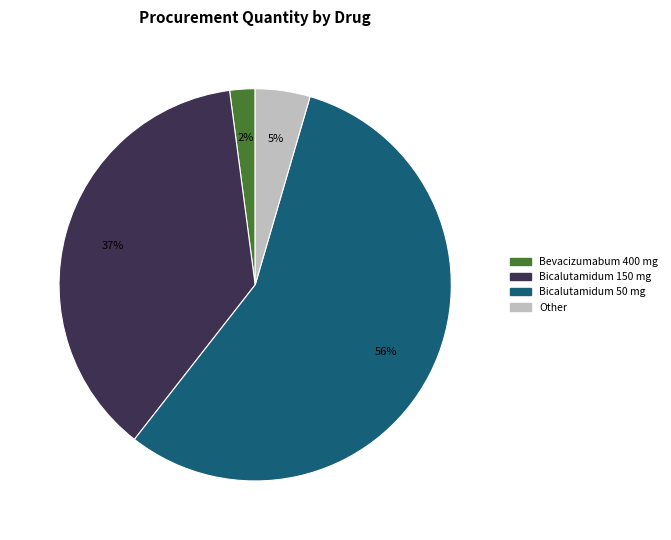

Which has a higher value, Bicalutamidum 150 mg or Other?

Bicalutamidum 150 mg